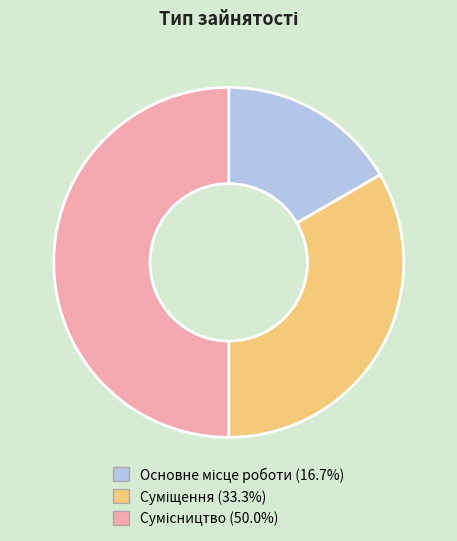

To the nearest percent, what is the average slice percentage?

33%